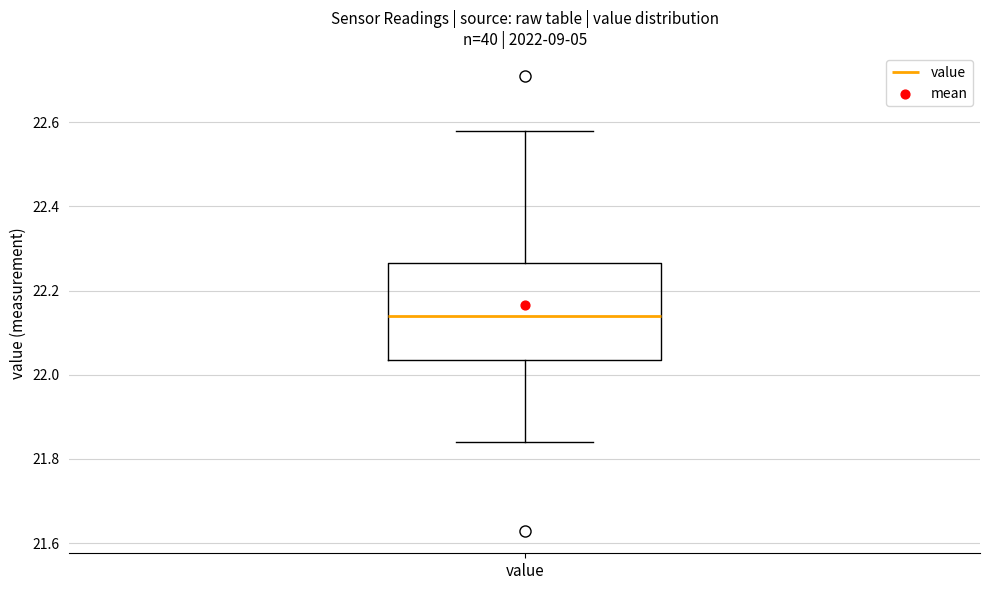

Where does the median line of the box for value sit on the y-axis? The values are not printed on the chart, so give them approximately, as read against the axis.

22.14